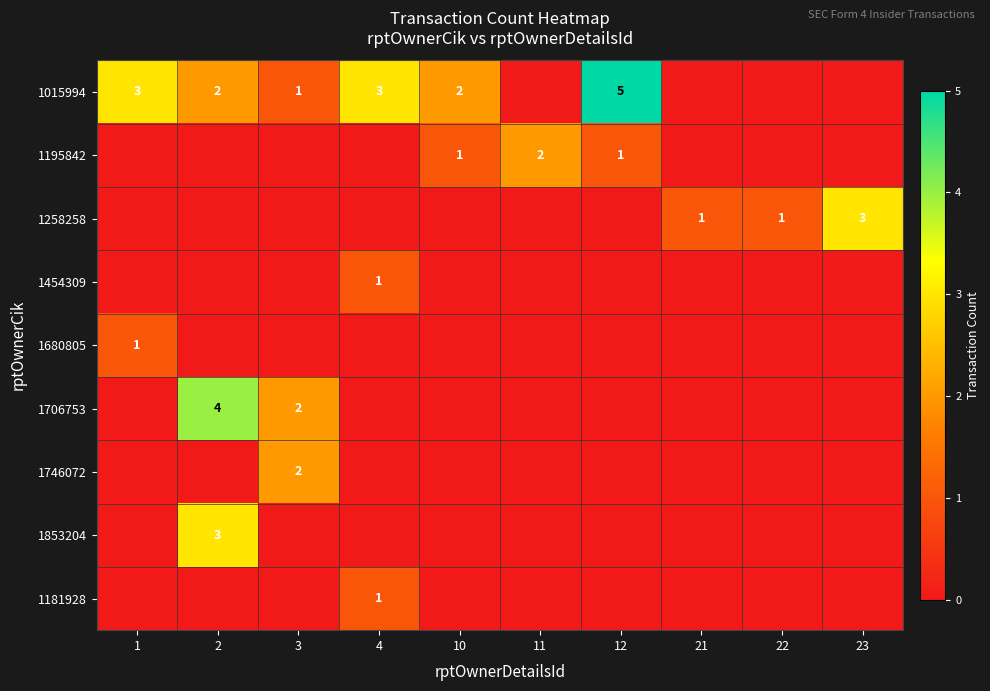

Is it true that 1195842 equals 2 at 11?

True